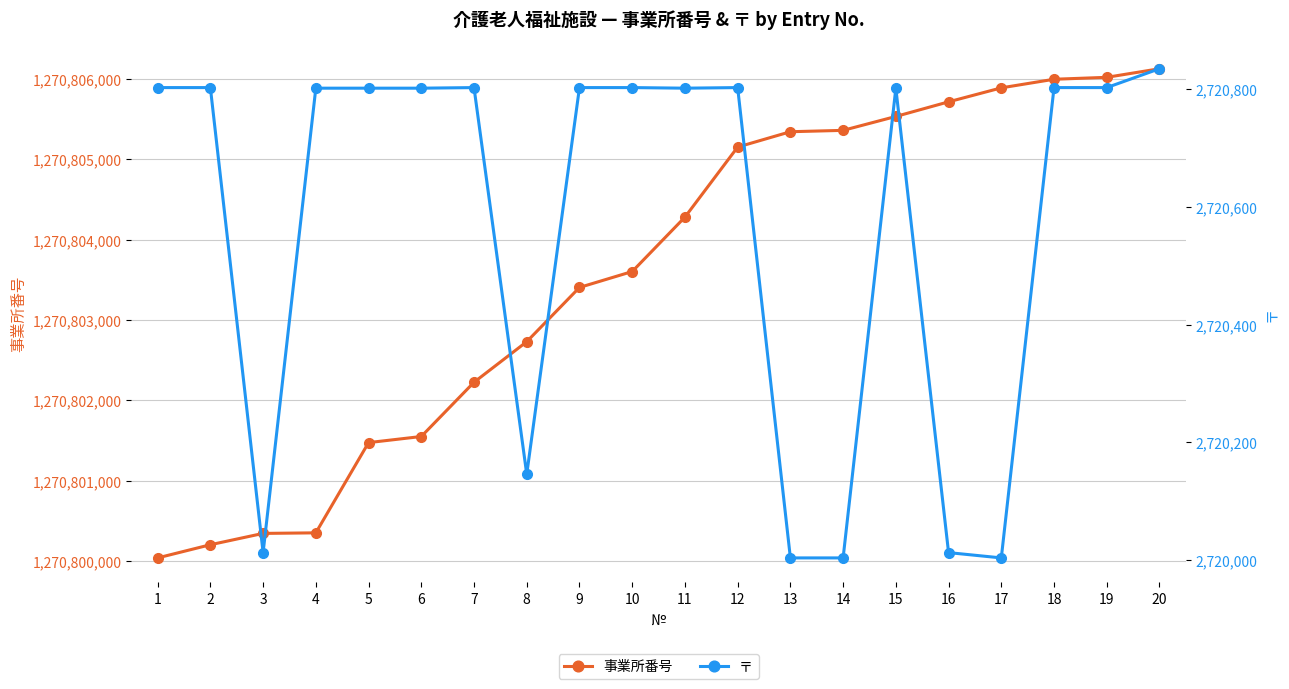

What is the minimum value shown in the chart?

2720004